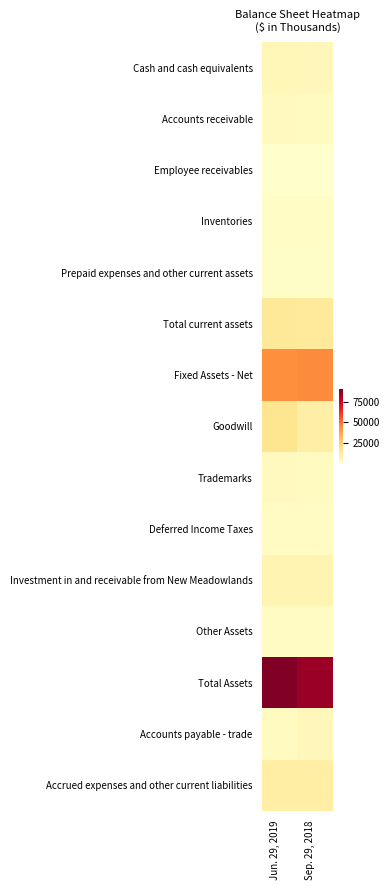

At how many categories does at least one series exceed 1687?

2